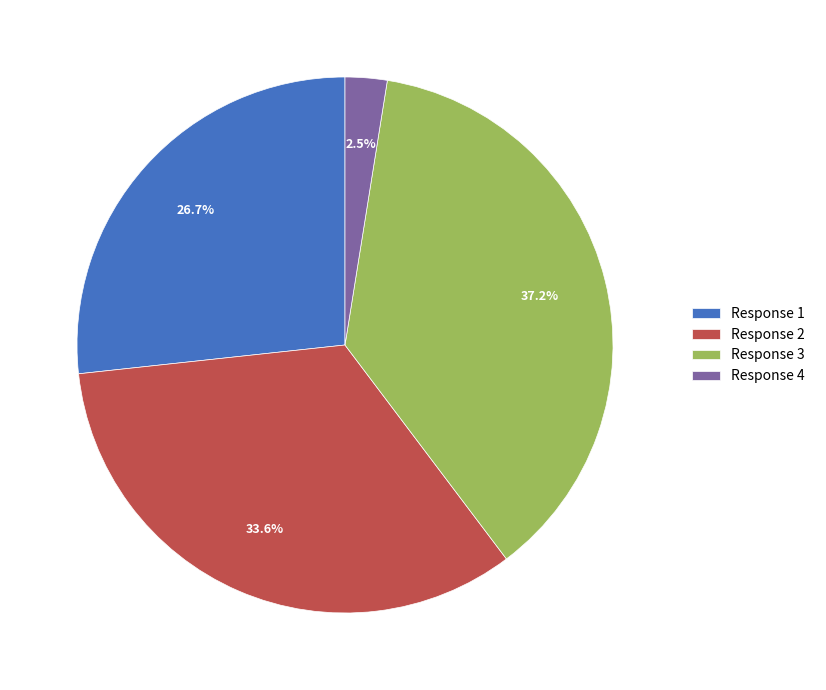

Is the sum of Response 2 and Response 3 greater than half?

Yes